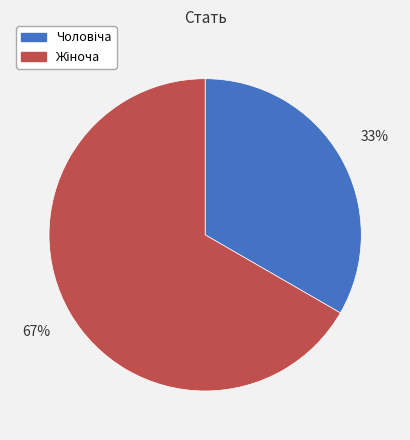

How many slices are in this pie chart?

2